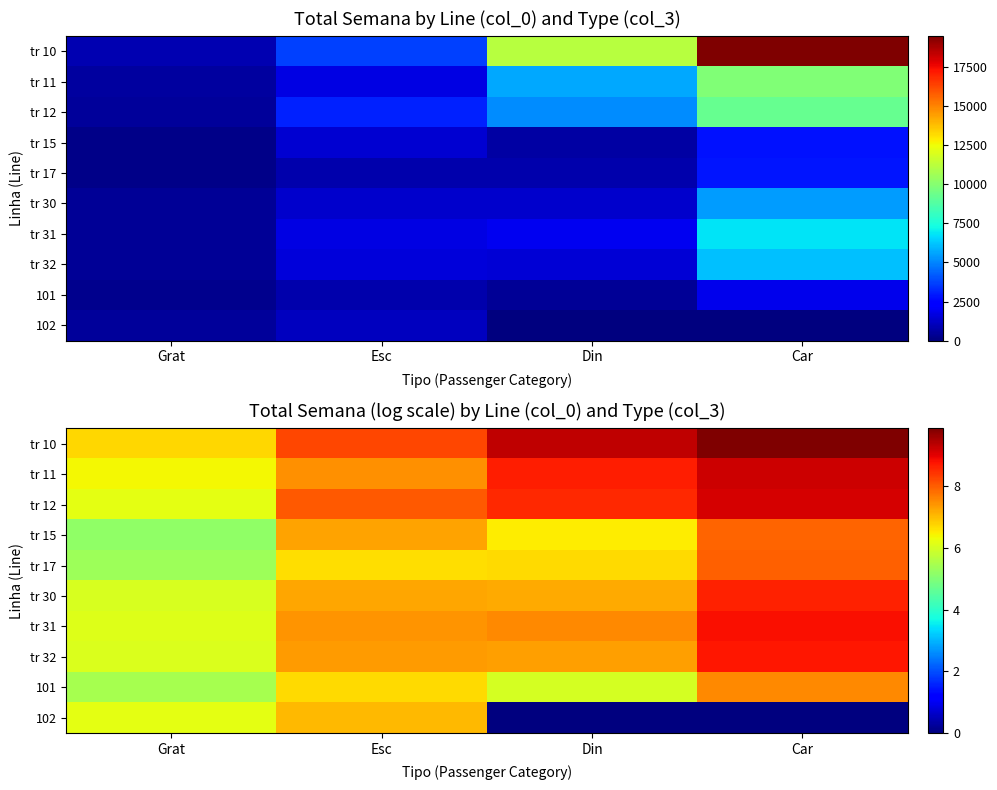

Rank the series by their maximum value, from highest to lowest.

tr 10, tr 11, tr 12, tr 31, tr 32, tr 30, tr 17, tr 15, 101, 102